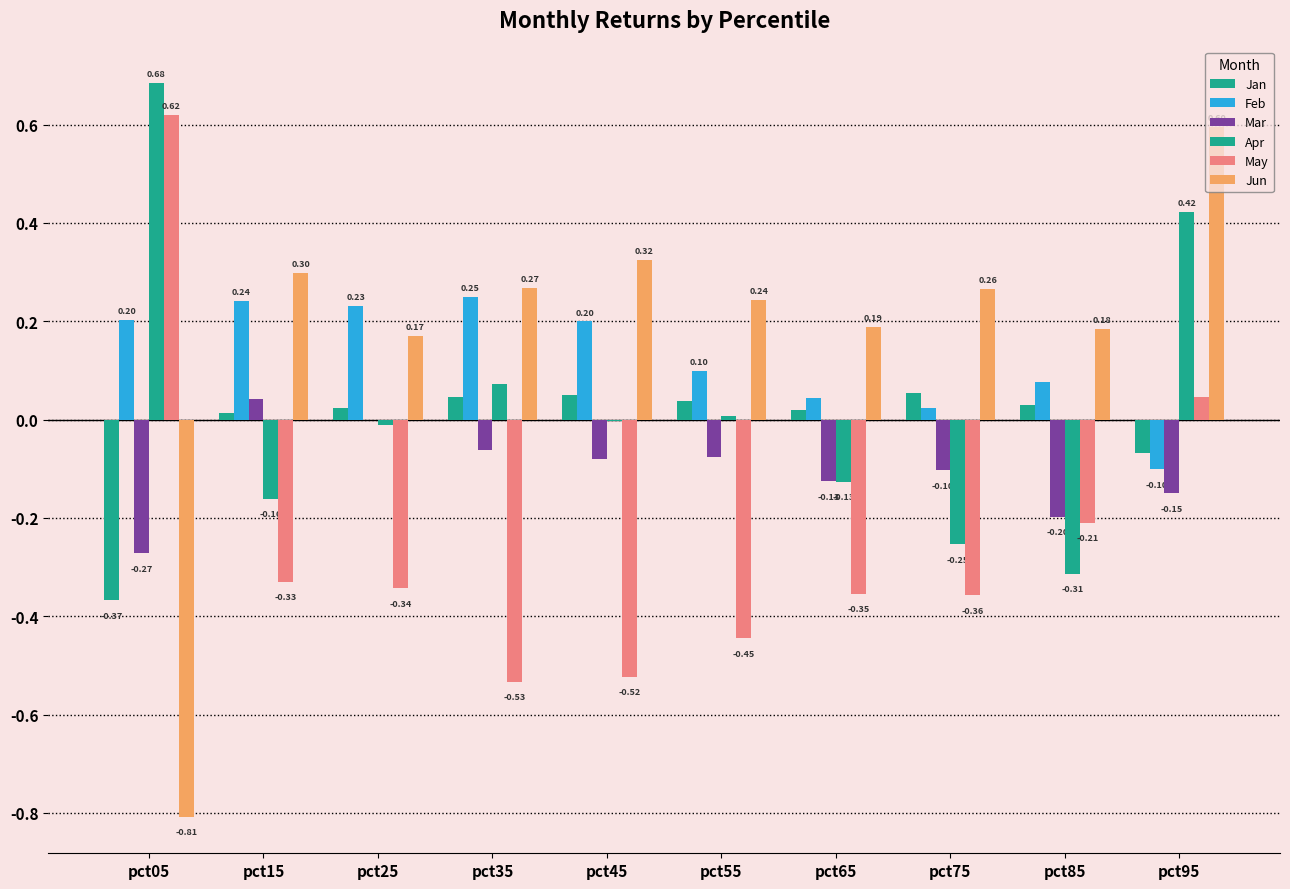

How many positive values does the Feb series have?

9